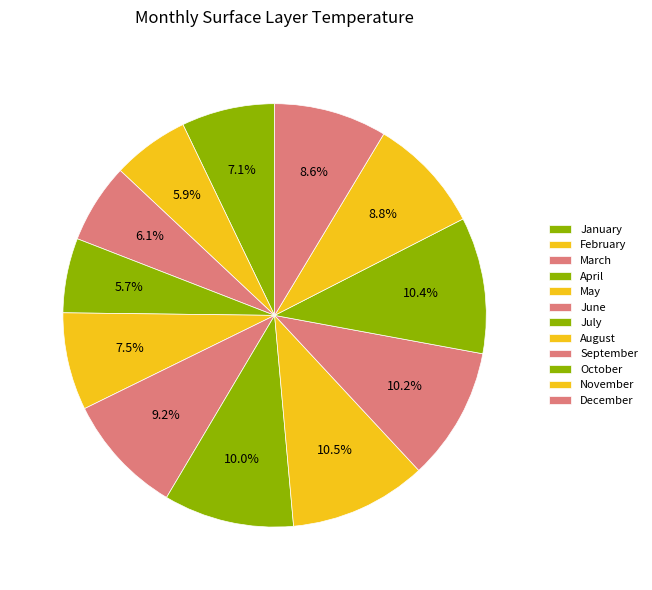

To the nearest percent, what is the difference between the largest and smallest slice percentages?

5%